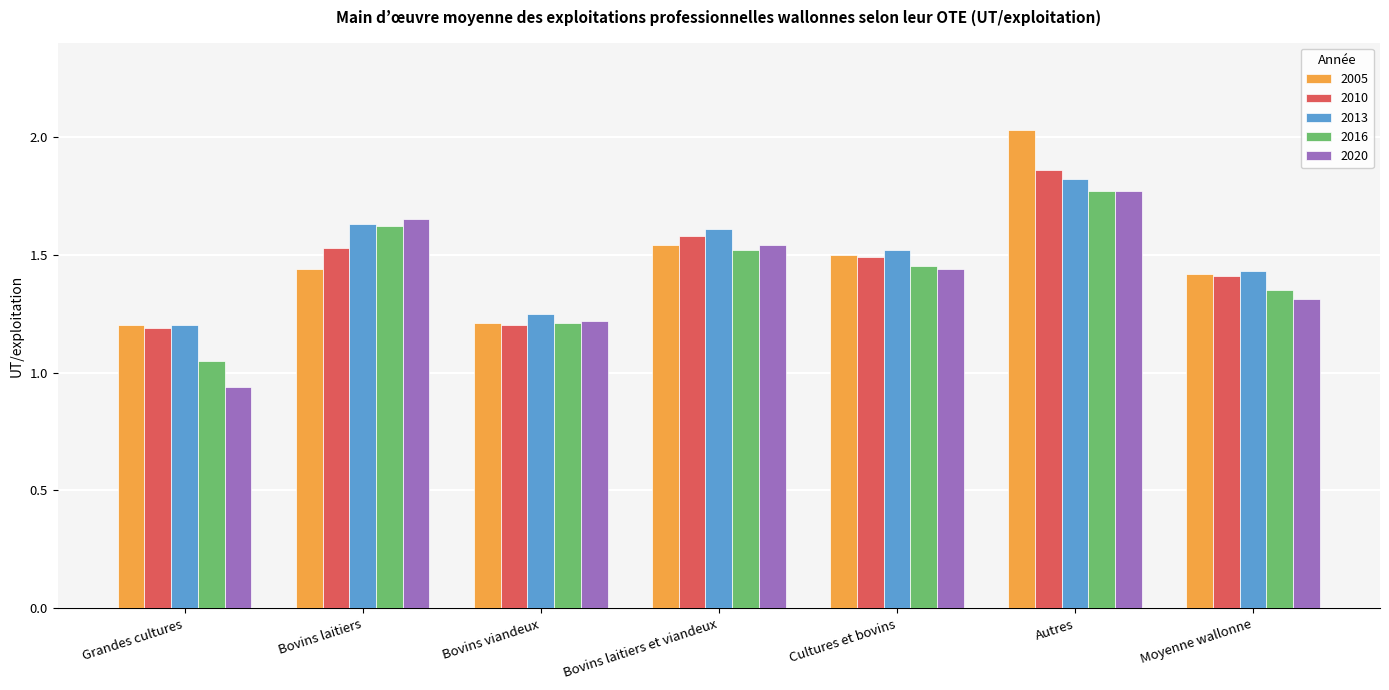

True or false: 2005 has a value of 1.4 at Moyenne wallonne.

True